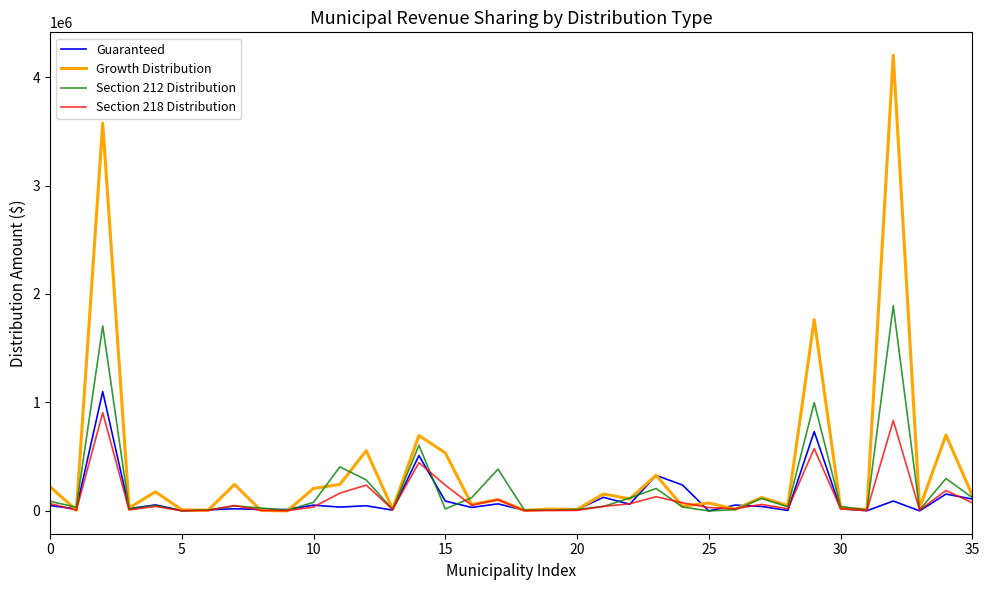

Which series has the largest range (max minus min)?

Growth Distribution